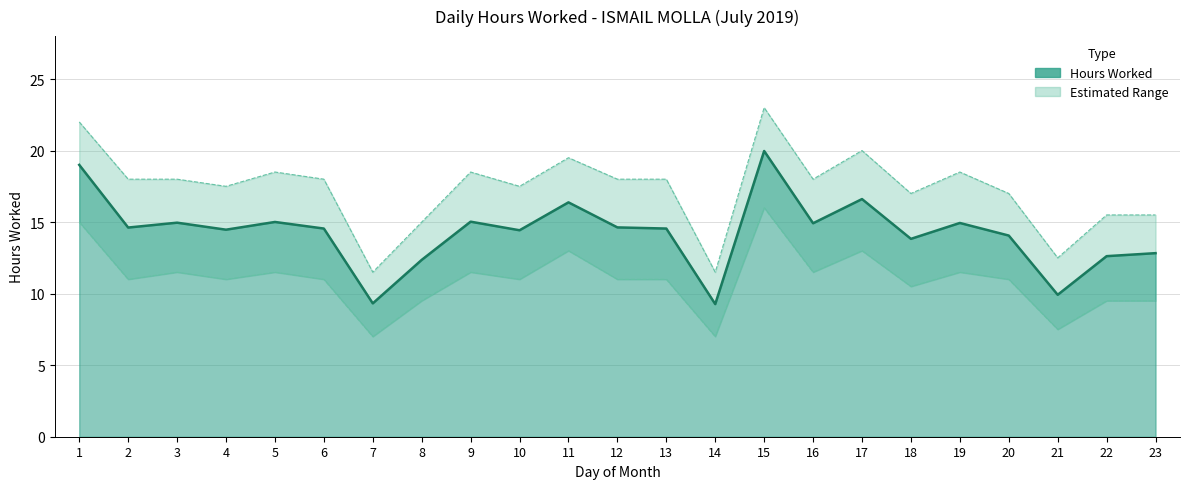

What is the value of the Upper Bound point at the 8th from the left?

15.0